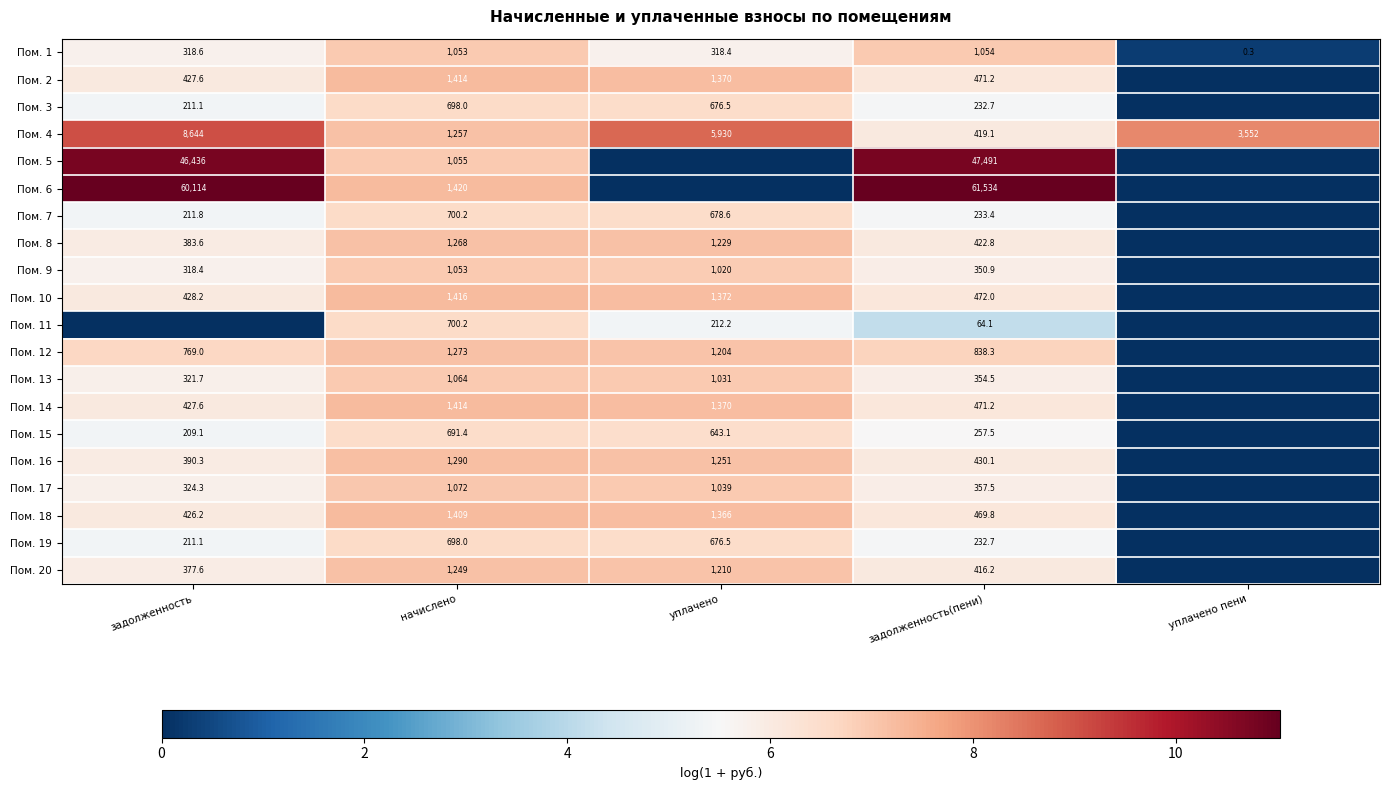

Is it true that Пом. 1 equals 318.4 at уплачено?

True